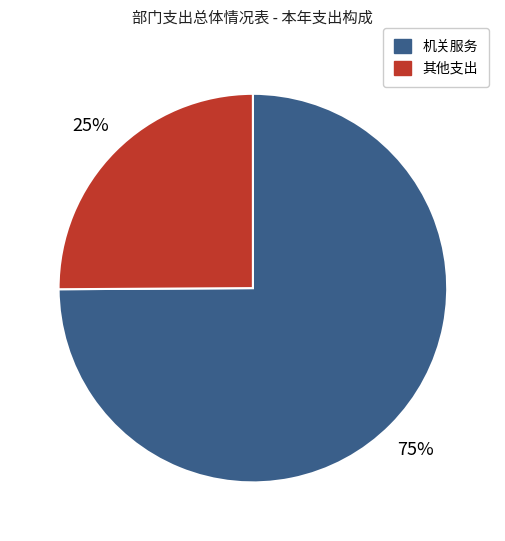

To the nearest percent, what percentage of the pie is 机关服务?

75%